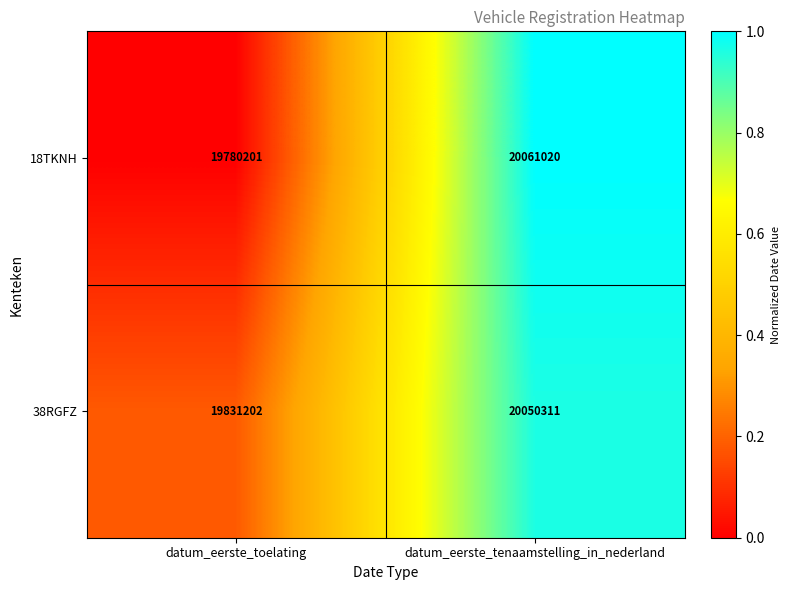

Which category has the highest value across all series?

datum_eerste_tenaamstelling_in_nederland